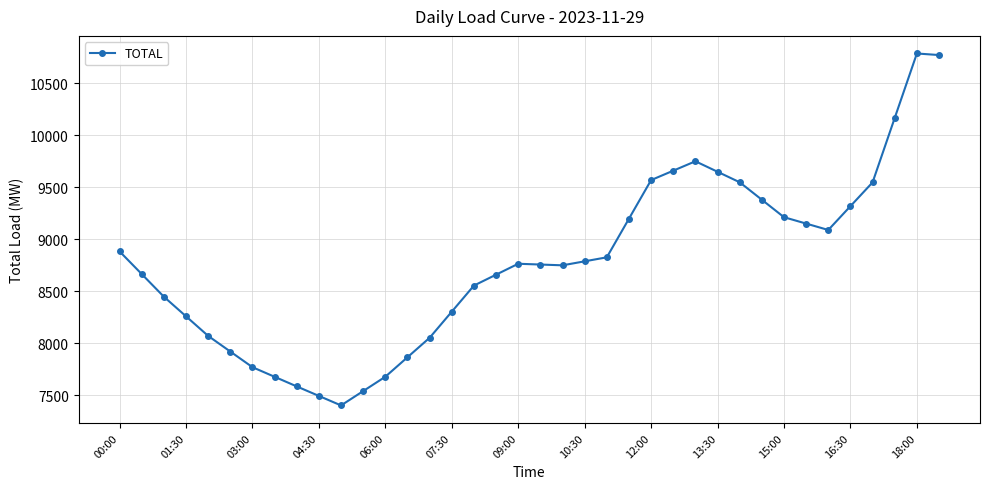

What is the minimum value shown in the chart?

7400.0